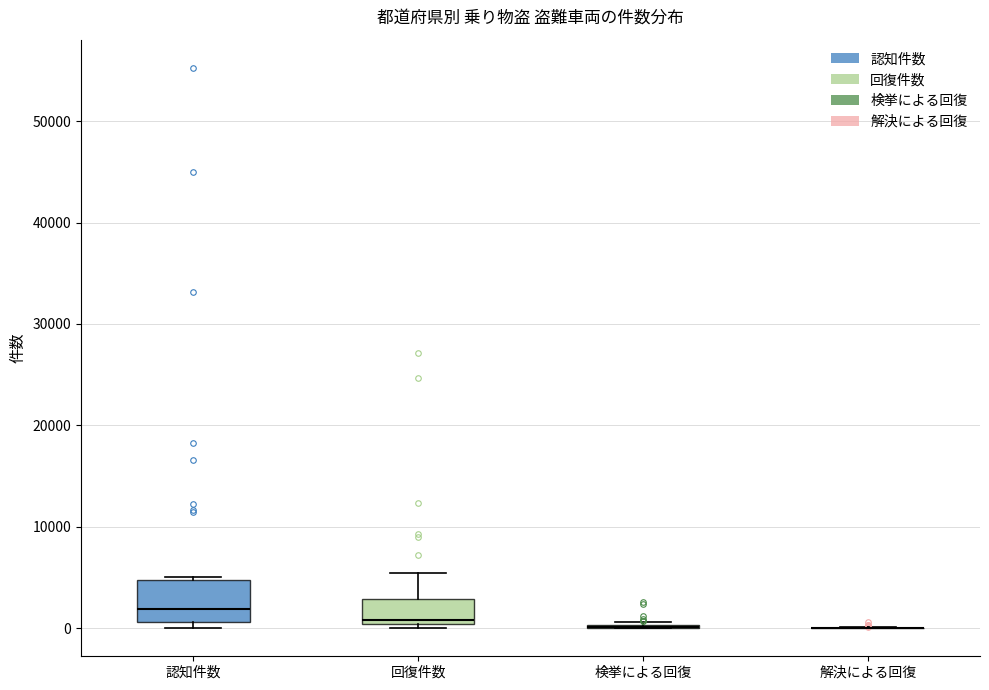

Reading left to right, read every box against the y-axis: the position of its median line, the range the box covers, and the ends of its whiskers. The values are not printed on the chart, so give them approximately, as read against the axis.

認知件数: median 2000, box 1000 to 5000, whiskers 0 to 5000 (just above the box's upper edge)
回復件数: median 1000, box 0 to 3000, whiskers 0 (just below the box's lower edge) to 5000
検挙による回復: box collapsed to a line at 0, whiskers 0 to 1000
解決による回復: box collapsed to a line at 0, whiskers 0 to 0